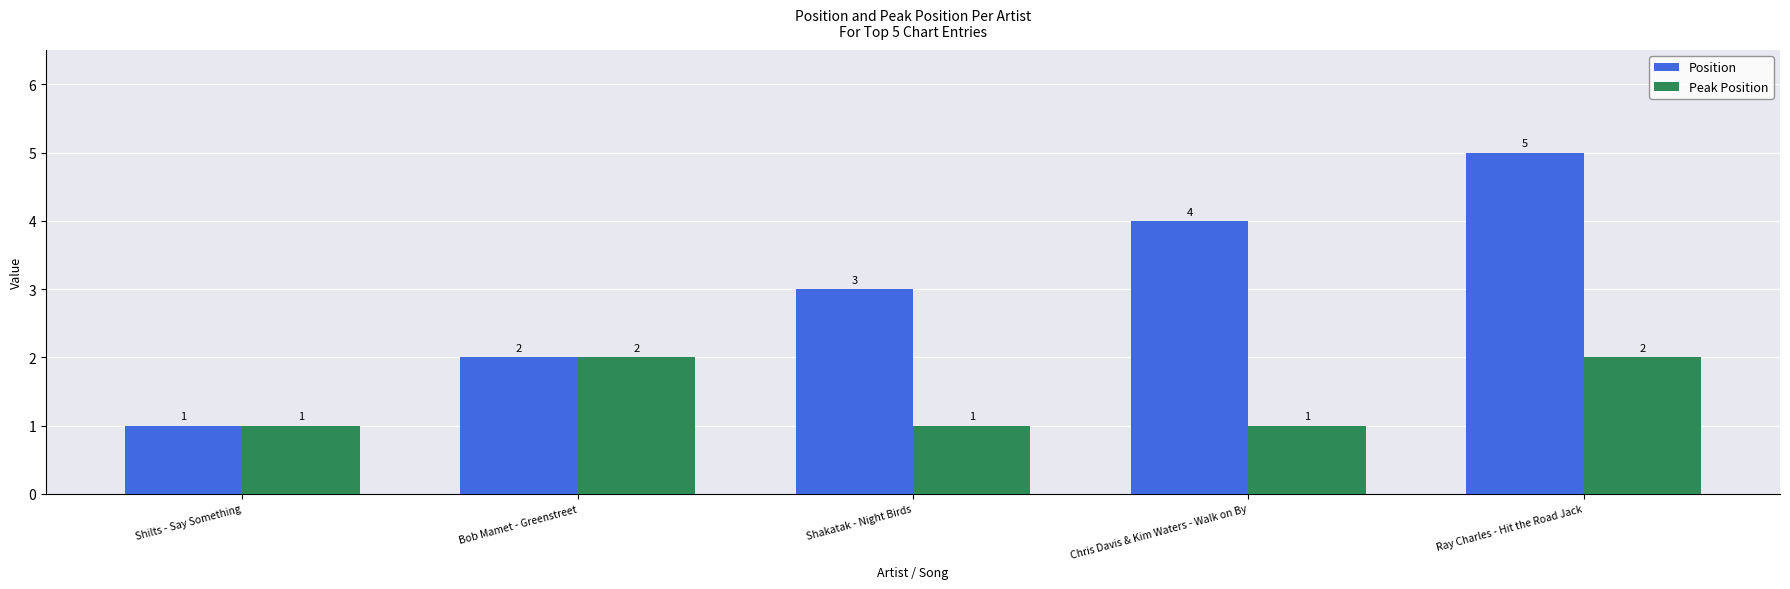

What is the total value across all series at Shakatak - Night Birds?

4